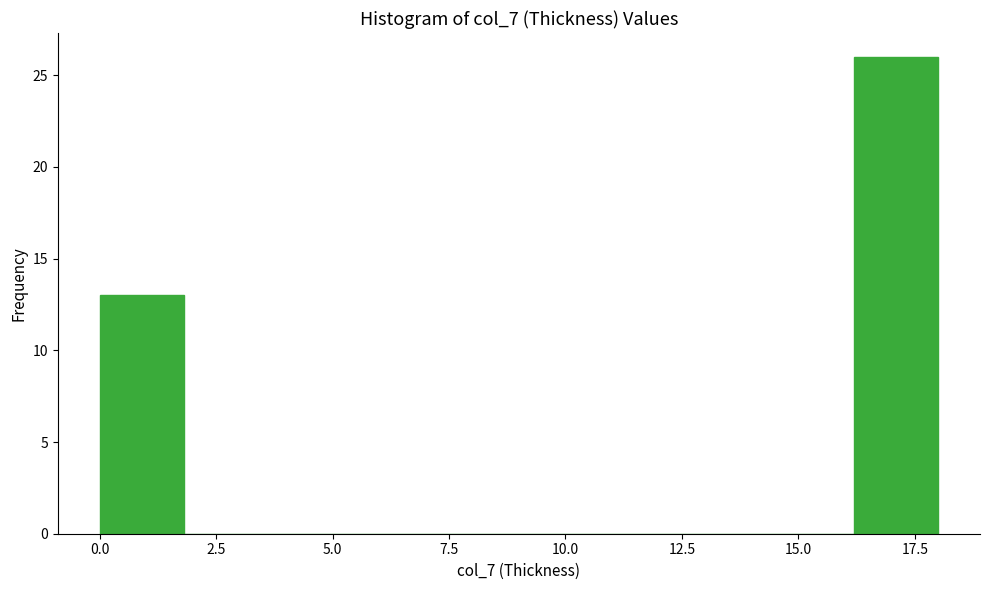

Around what value on the x-axis is the tallest bar? Give the approximate position of its centre, as read against the axis.

17.0